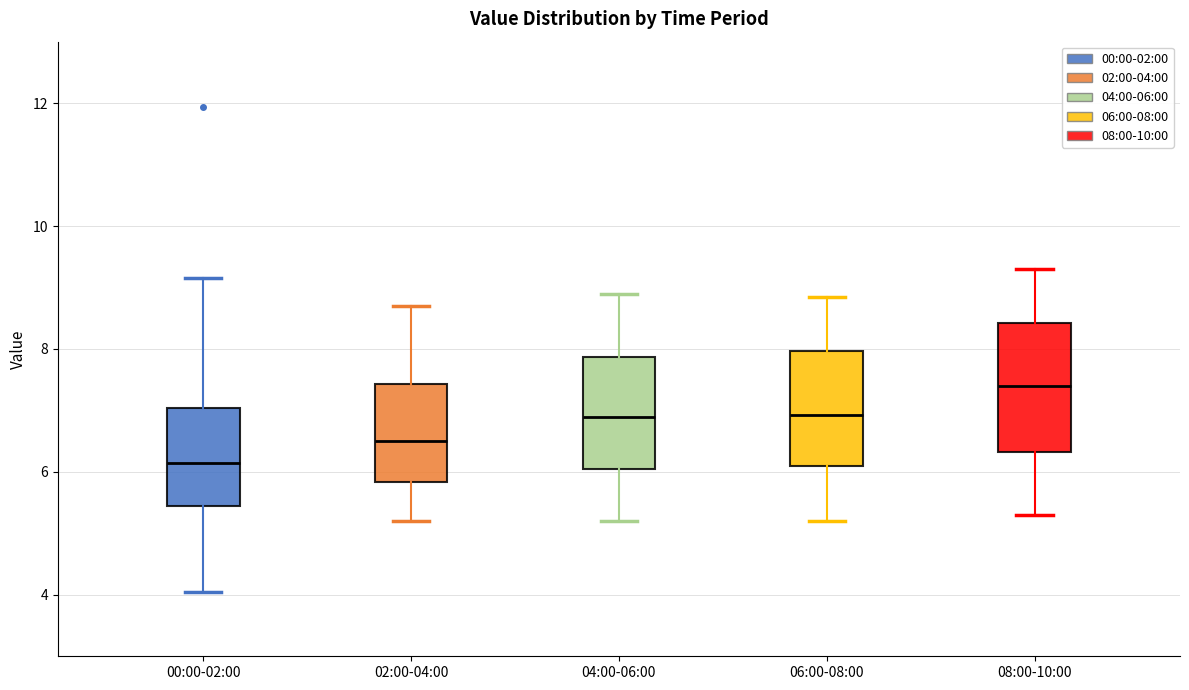

Where does the median line of the box for 00:00-02:00 sit on the y-axis? The values are not printed on the chart, so give them approximately, as read against the axis.

6.2